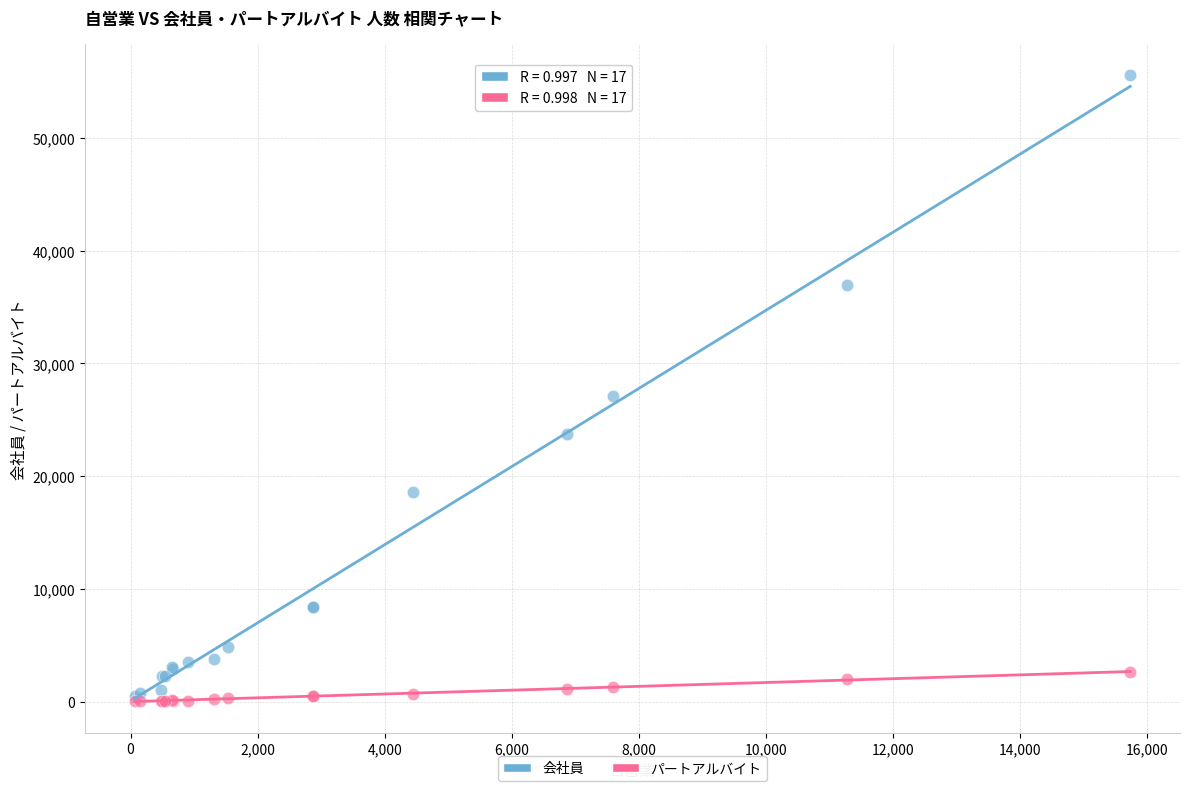

What are all the series names shown in the legend?

会社員, パートアルバイト